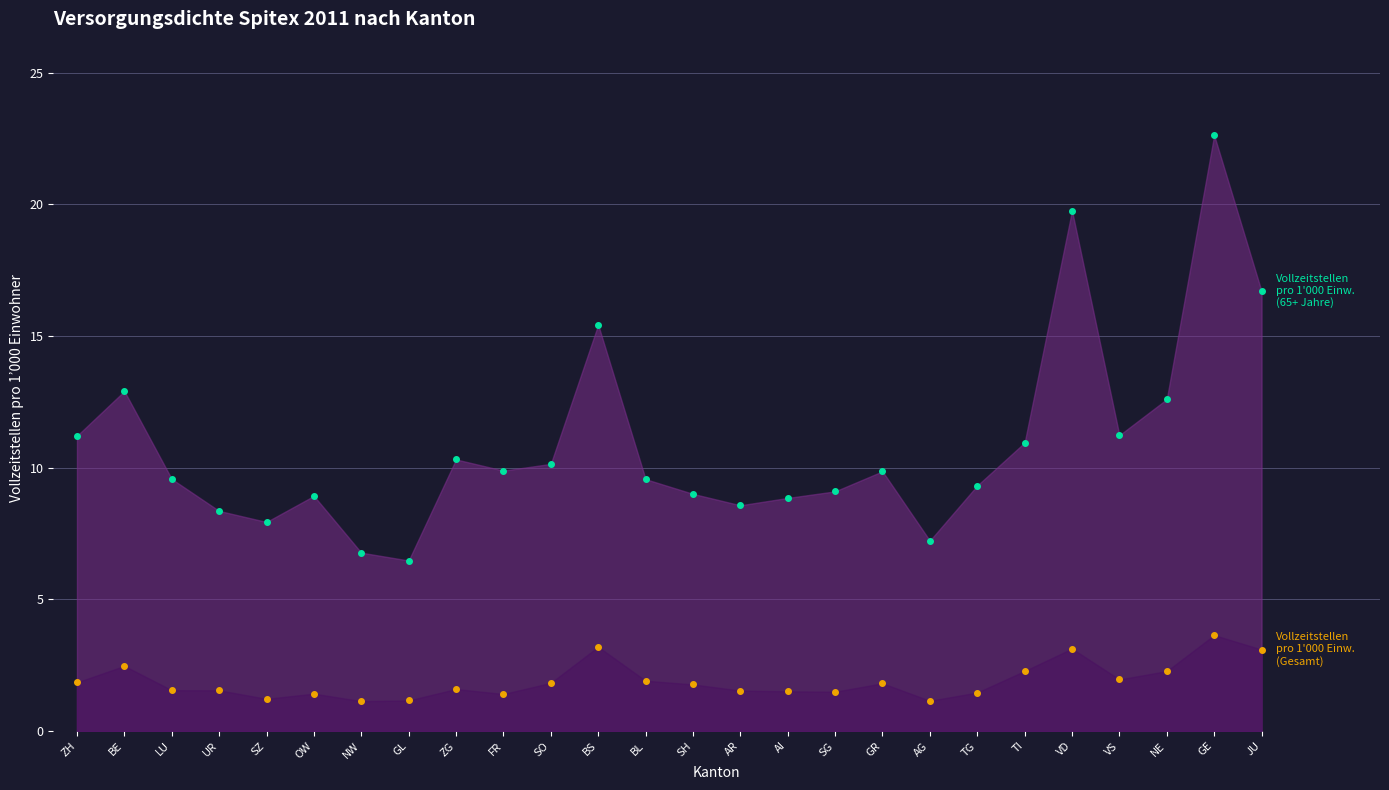

What is the minimum value shown in the chart?

1.1